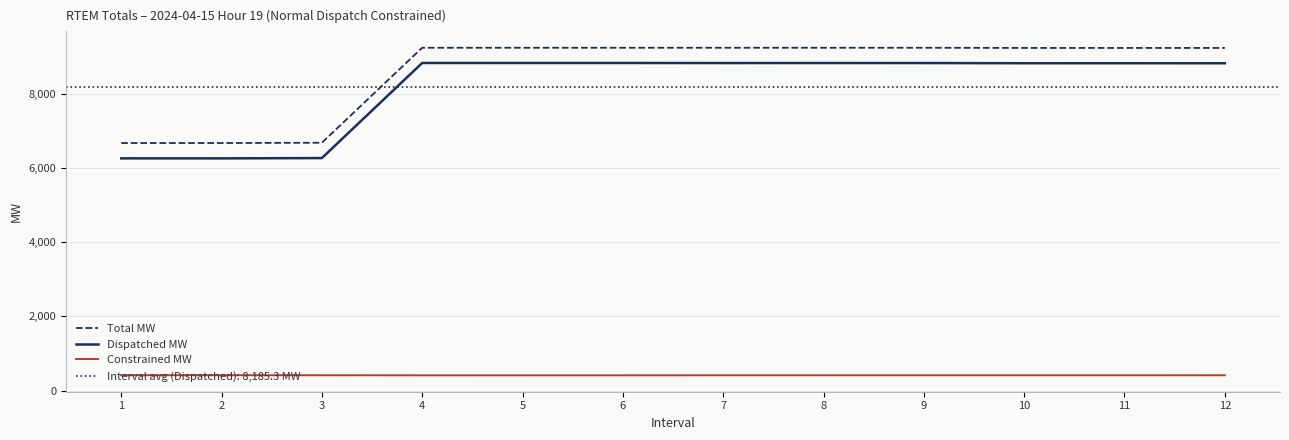

What is the value of the Total MW point at the 6th from the left?

9239.7